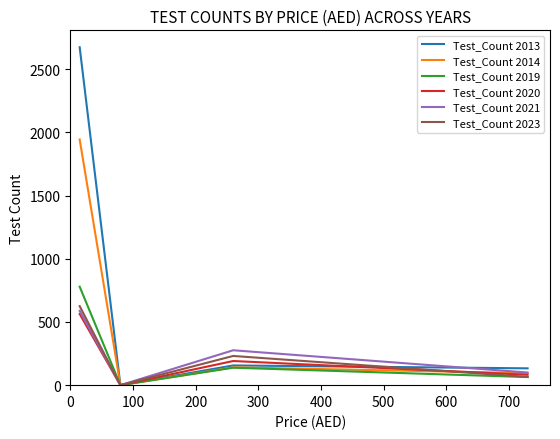

Reading left to right, list all the values displayed in this chart.

Test_Count 2013: 2673	0	156	133
Test_Count 2014: 1943	0	141	95
Test_Count 2019: 779	0	138	64
Test_Count 2020: 563	0	191	82
Test_Count 2021: 588	0	276	100
Test_Count 2023: 625	0	231	65